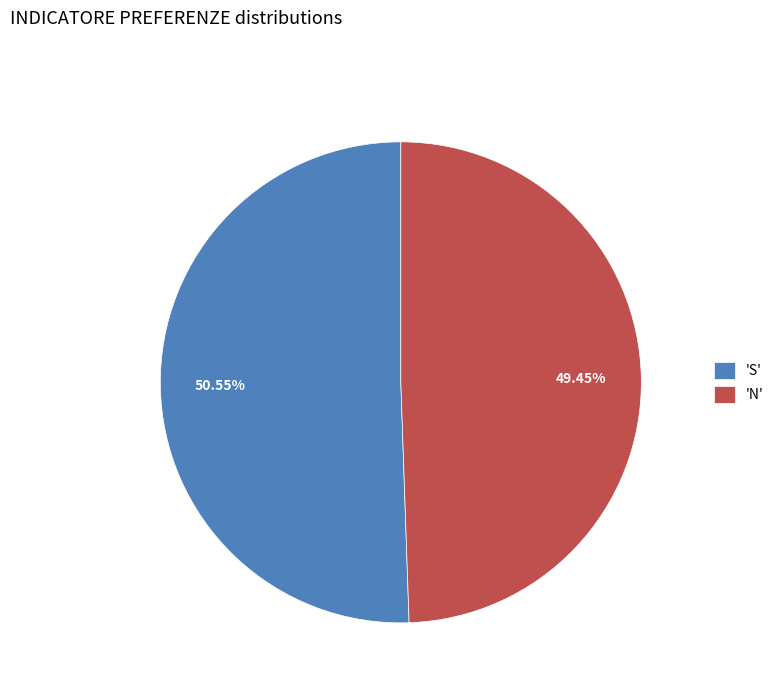

Combined, do 'S' and 'N' account for over 50%?

Yes